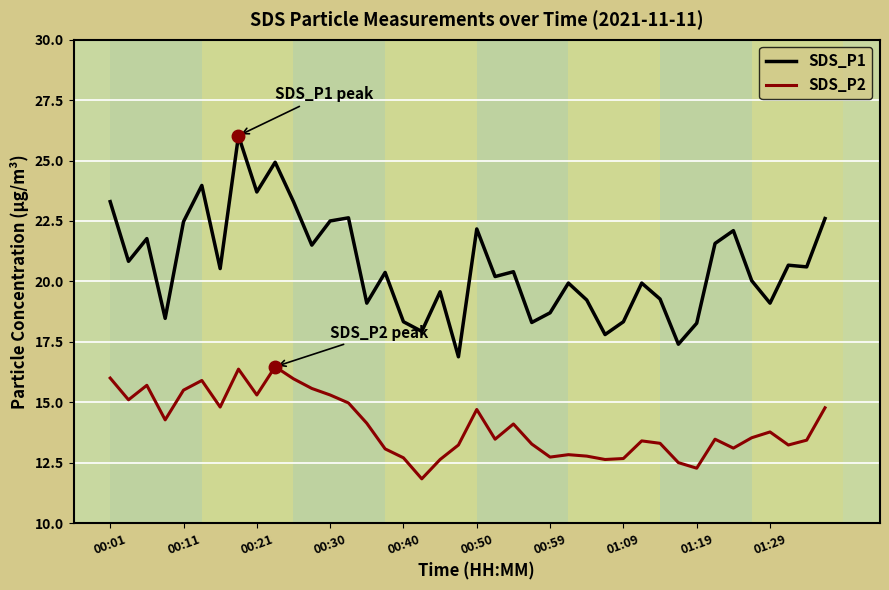

What is the sum of all SDS_P2 values?

560.8